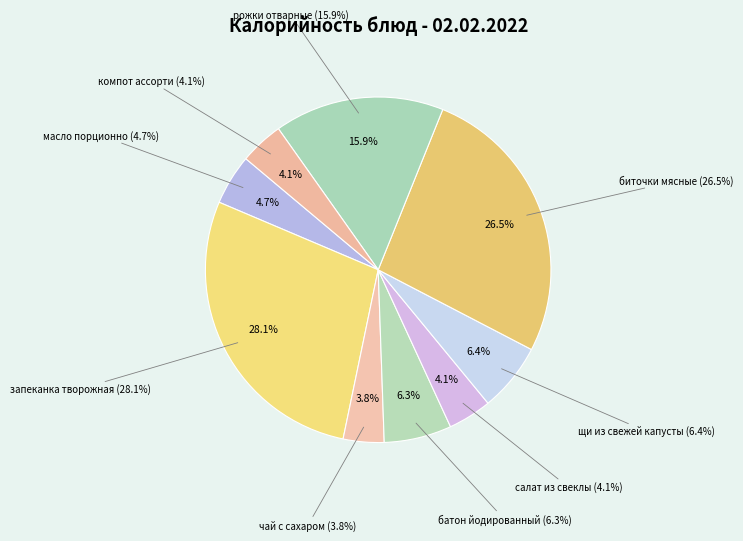

True or false: компот ассорти accounts for 11% of the total.

False